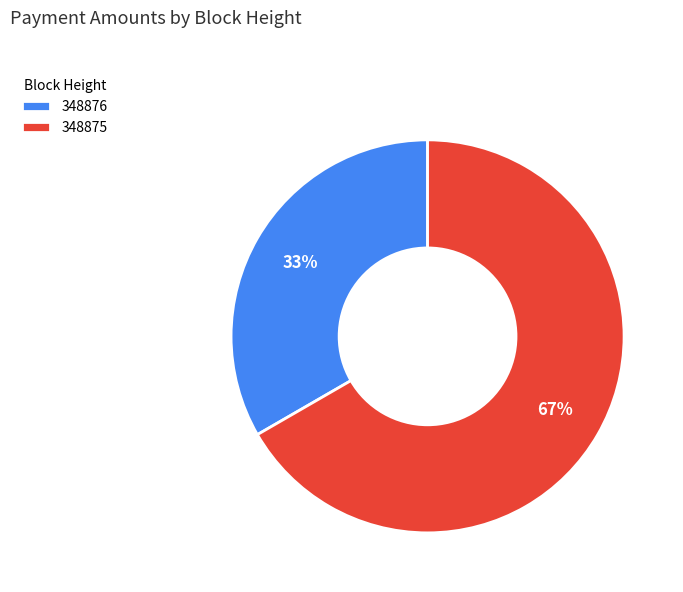

Which slice represents more than half of the pie?

348875